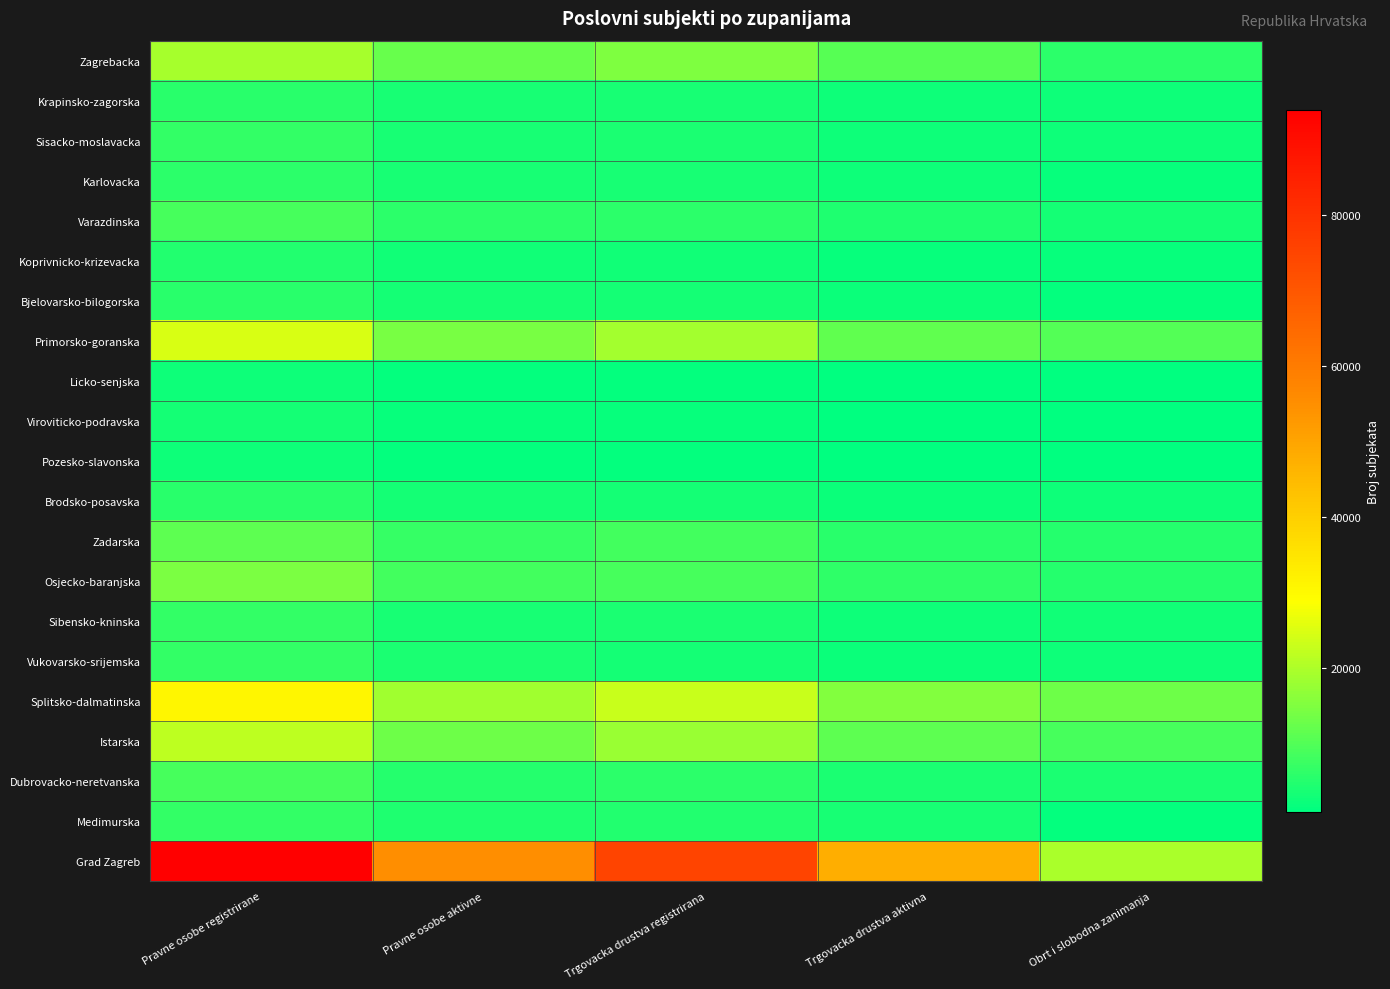

What is the greatest value displayed?

93903